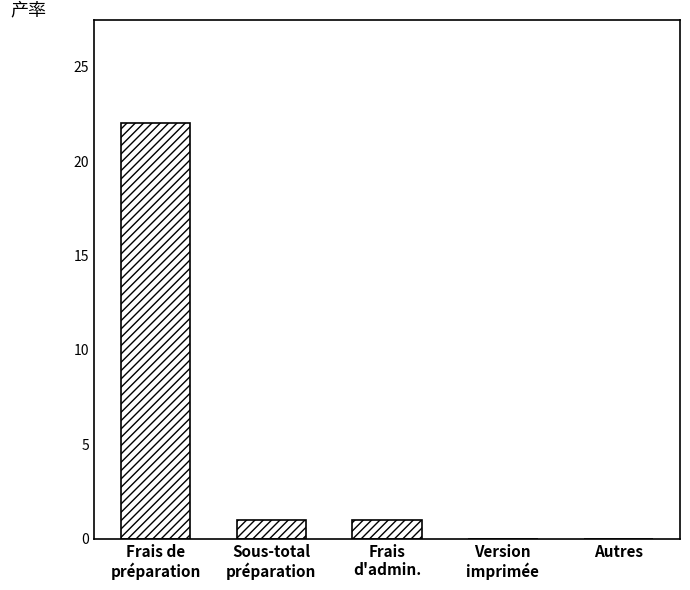

What is the greatest value displayed?

22